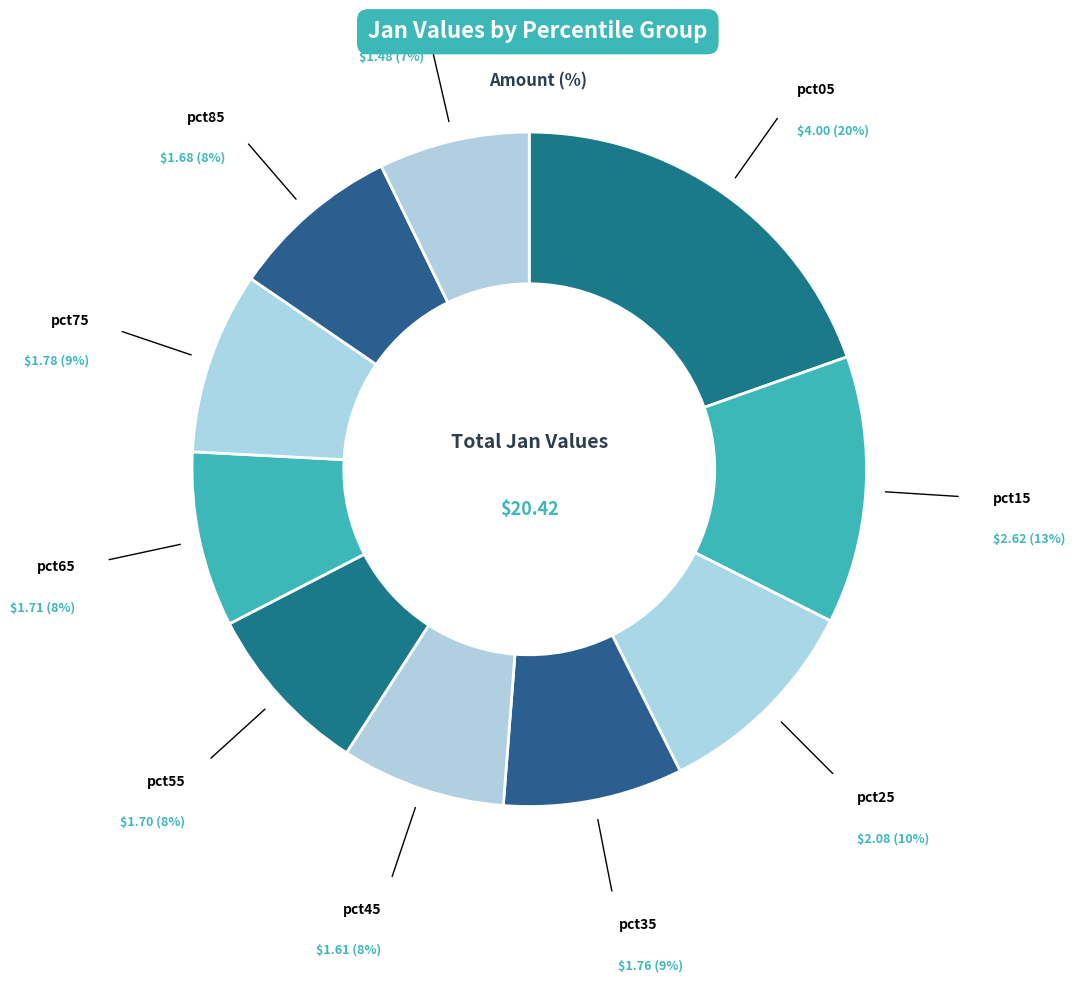

How many segments does this pie chart have?

10